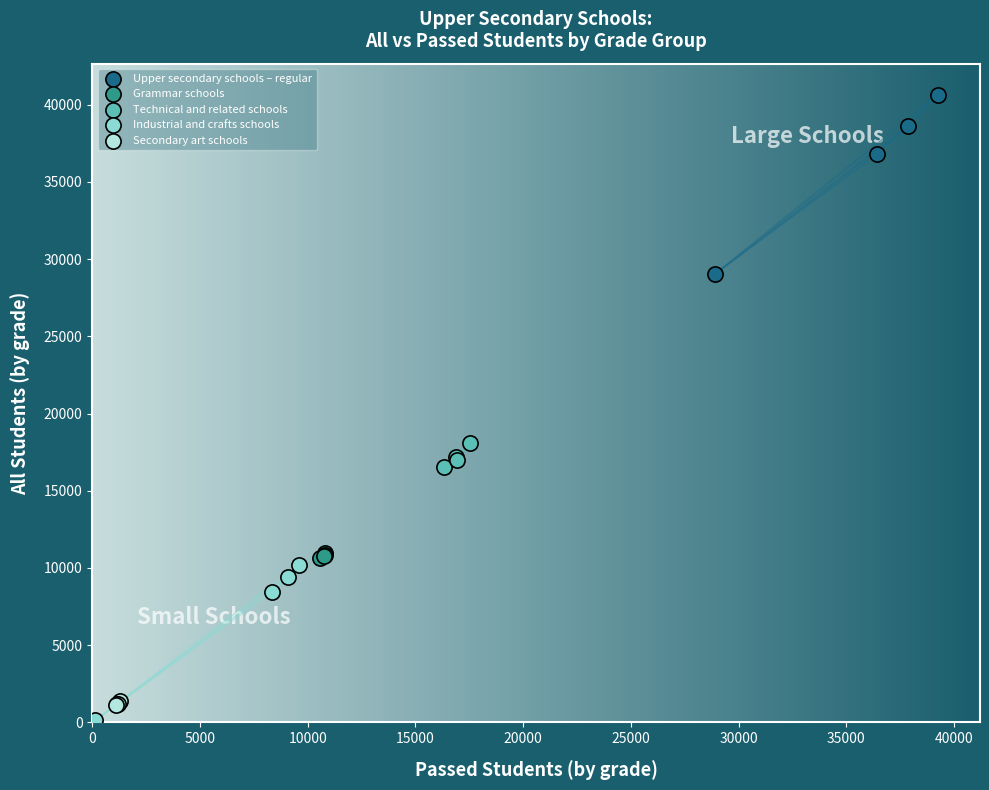

Which series has the largest Y range (max minus min)?

Upper secondary schools – regular